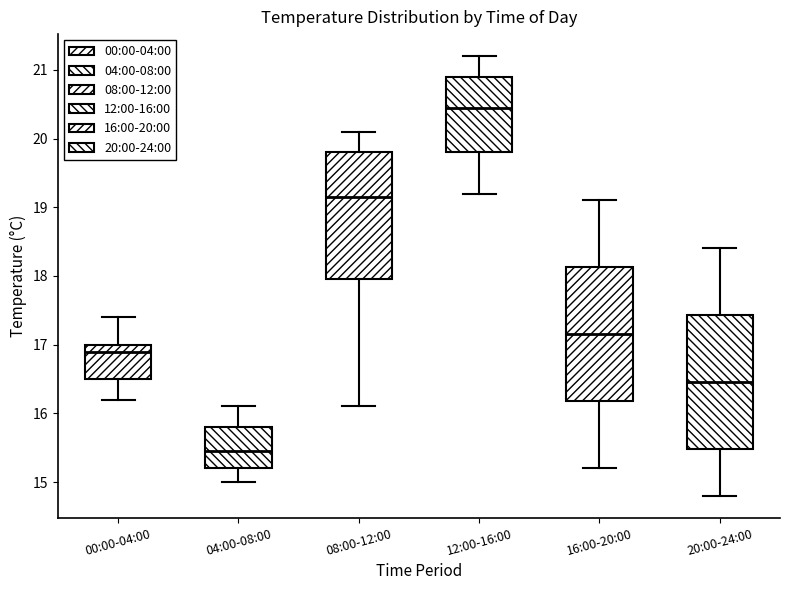

Reading left to right, read every box against the y-axis: the position of its median line, the range the box covers, and the ends of its whiskers. The values are not printed on the chart, so give them approximately, as read against the axis.

00:00-04:00: median 16.9, box 16.5 to 17.0, whiskers 16.2 to 17.4
04:00-08:00: median 15.5, box 15.2 to 15.8, whiskers 15.0 to 16.1
08:00-12:00: median 19.2, box 18.0 to 19.8, whiskers 16.1 to 20.1
12:00-16:00: median 20.5, box 19.8 to 20.9, whiskers 19.2 to 21.2
16:00-20:00: median 17.2, box 16.2 to 18.1, whiskers 15.2 to 19.1
20:00-24:00: median 16.5, box 15.5 to 17.4, whiskers 14.8 to 18.4